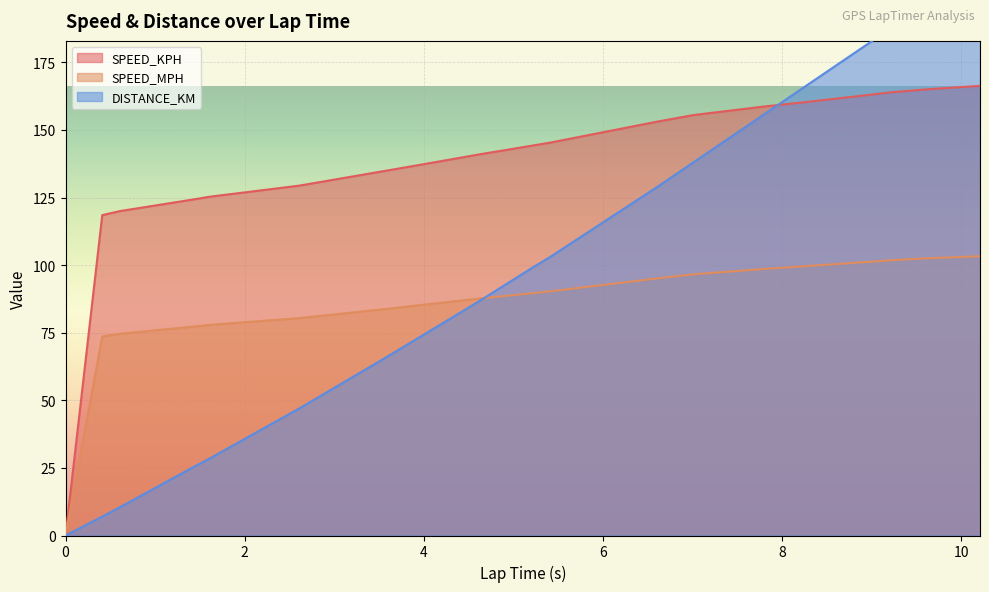

How many lines are shown in the chart?

3